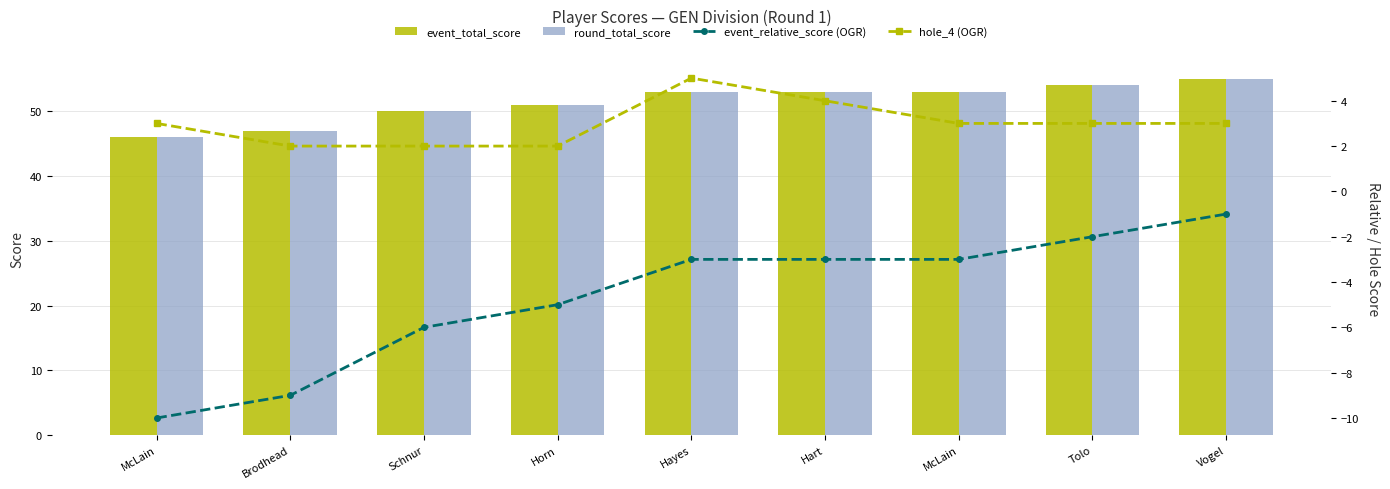

How many groups of bars are there?

9